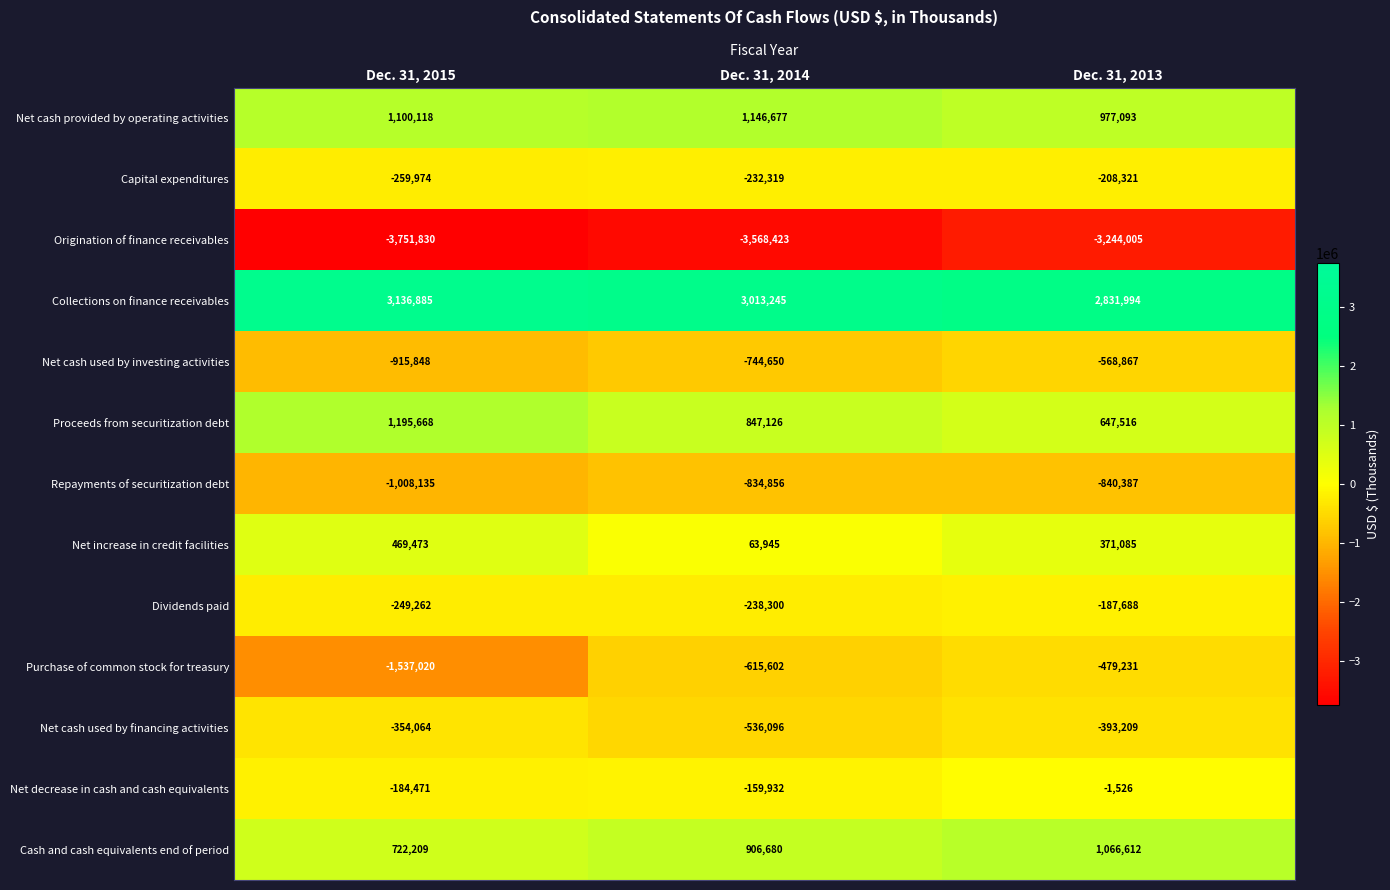

Is it true that Dividends paid equals -76493 at Dec. 31, 2014?

False